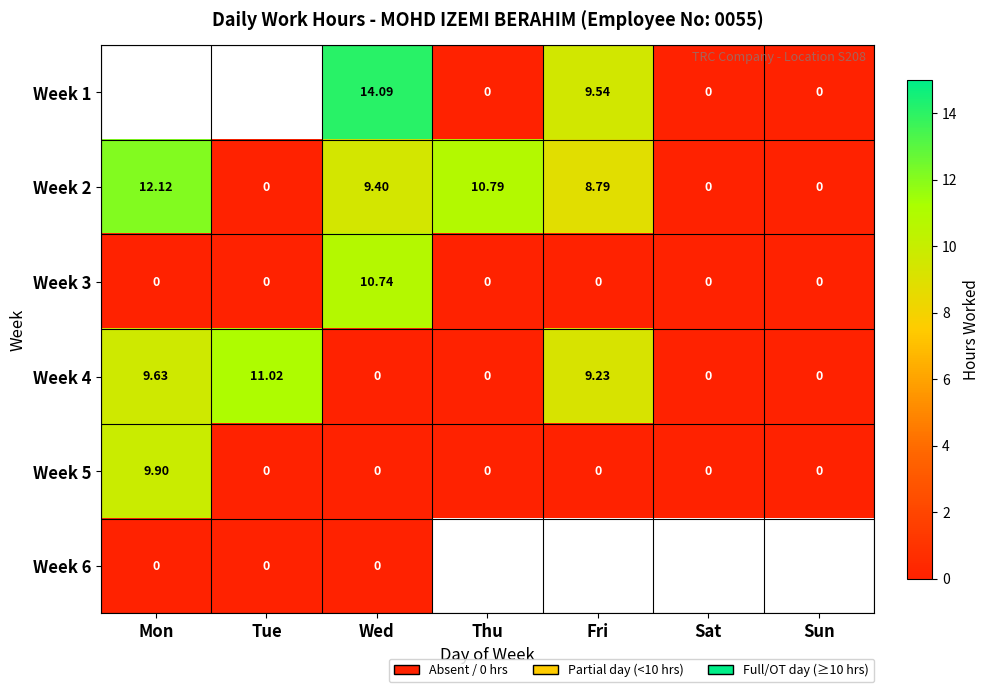

At which category is the sum across all series the highest?

Wed